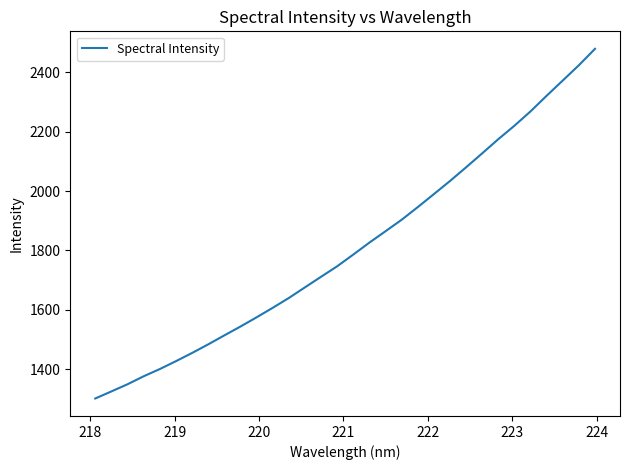

What is the smallest value displayed?

1301.5